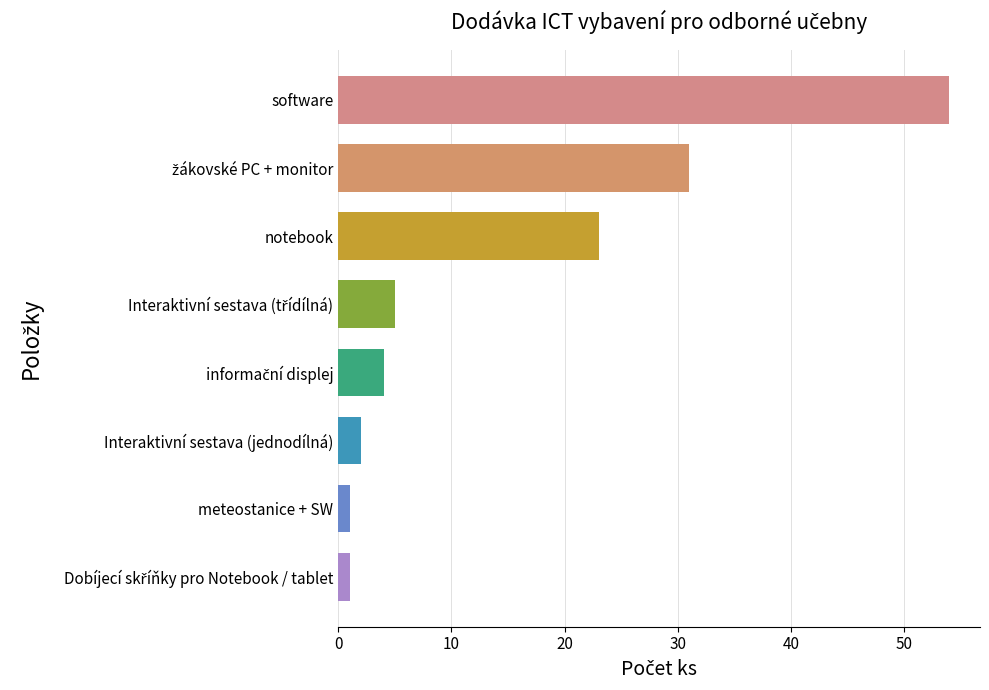

What is the sum of the values at Interaktivní sestava (jednodílná) and notebook?

25